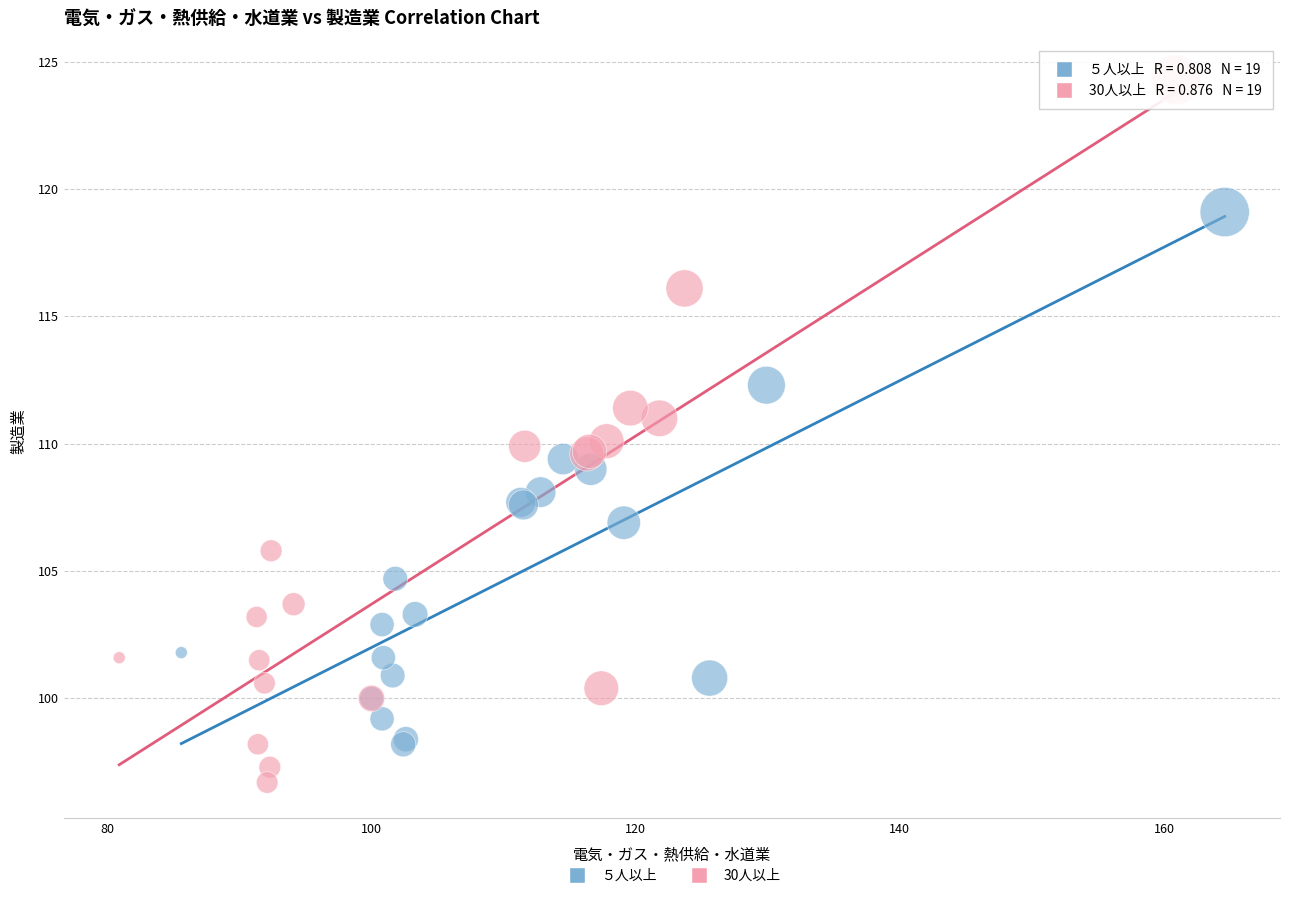

Which series has the largest Y range (max minus min)?

30人以上